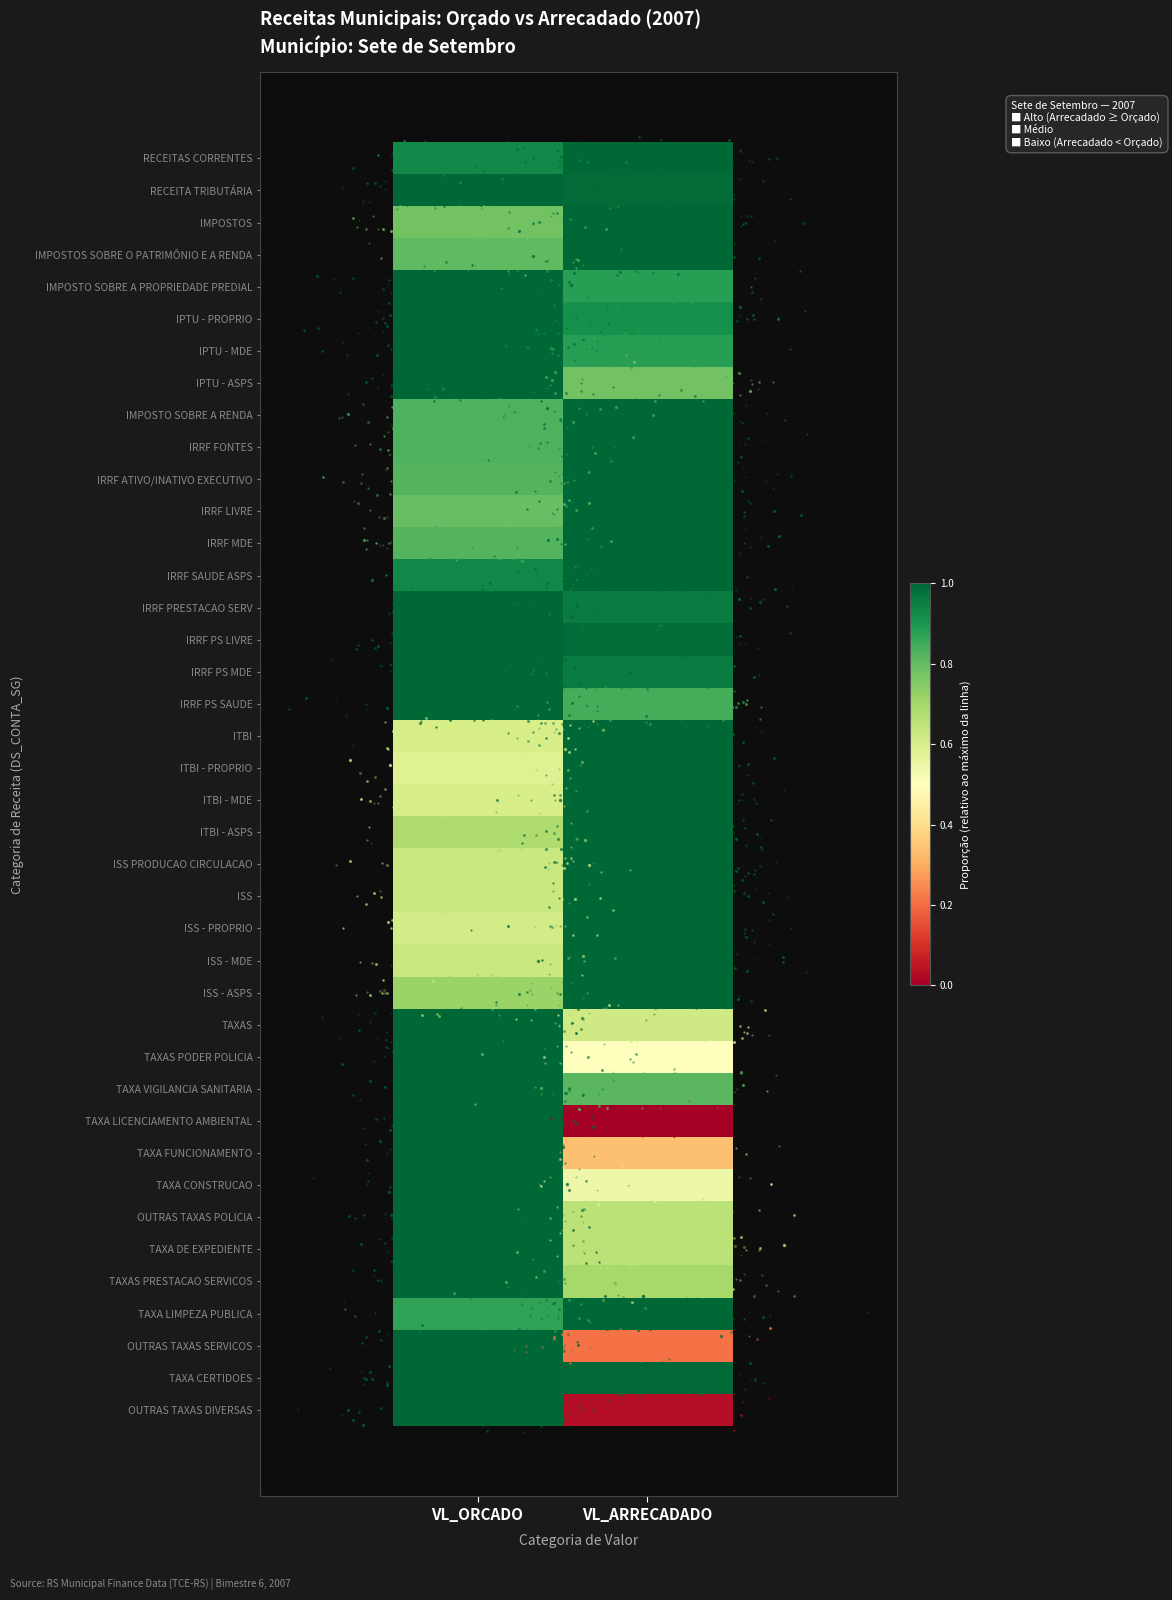

List the series in order of their peak value, highest first.

row_0, row_1, row_2, row_3, row_4, row_5, row_6, row_7, row_8, row_9, row_10, row_11, row_12, row_13, row_14, row_15, row_16, row_17, row_18, row_19, row_20, row_21, row_22, row_23, row_24, row_25, row_26, row_27, row_28, row_29, row_30, row_31, row_32, row_33, row_34, row_35, row_36, row_37, row_38, row_39